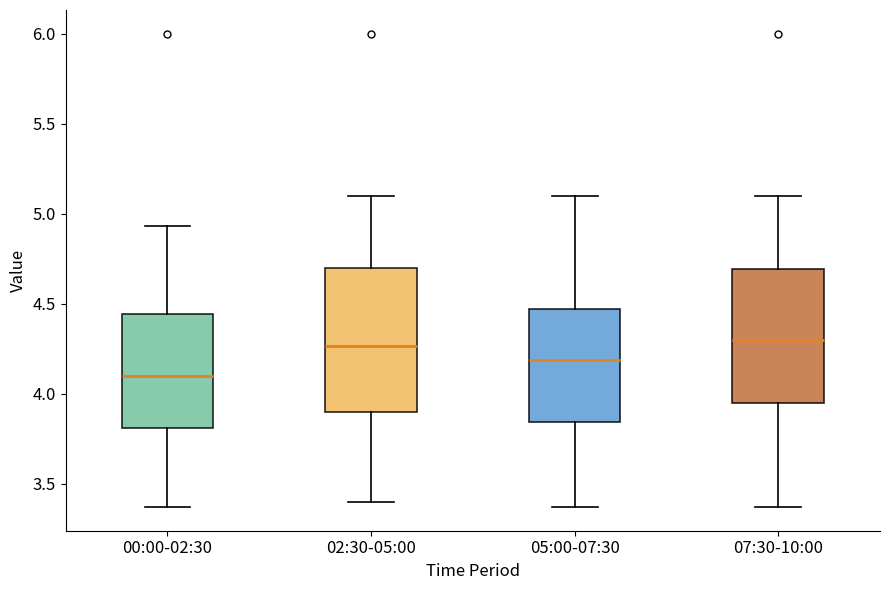

Which box is the tallest, from its lower edge to its upper edge?

02:30-05:00